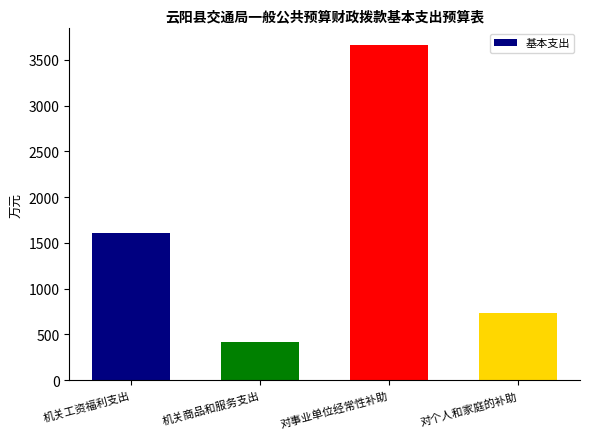

What is the ratio of the value at 机关商品和服务支出 to the value at 机关工资福利支出?

0.3